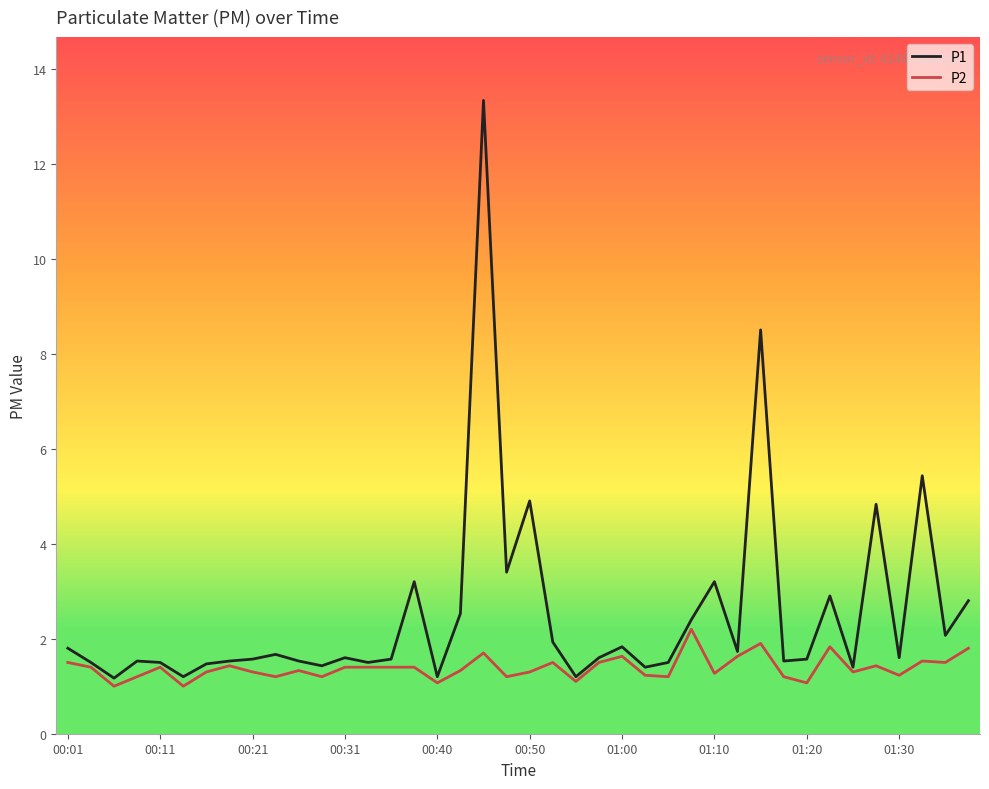

Rank the series by their average value, from lowest to highest.

P2, P1